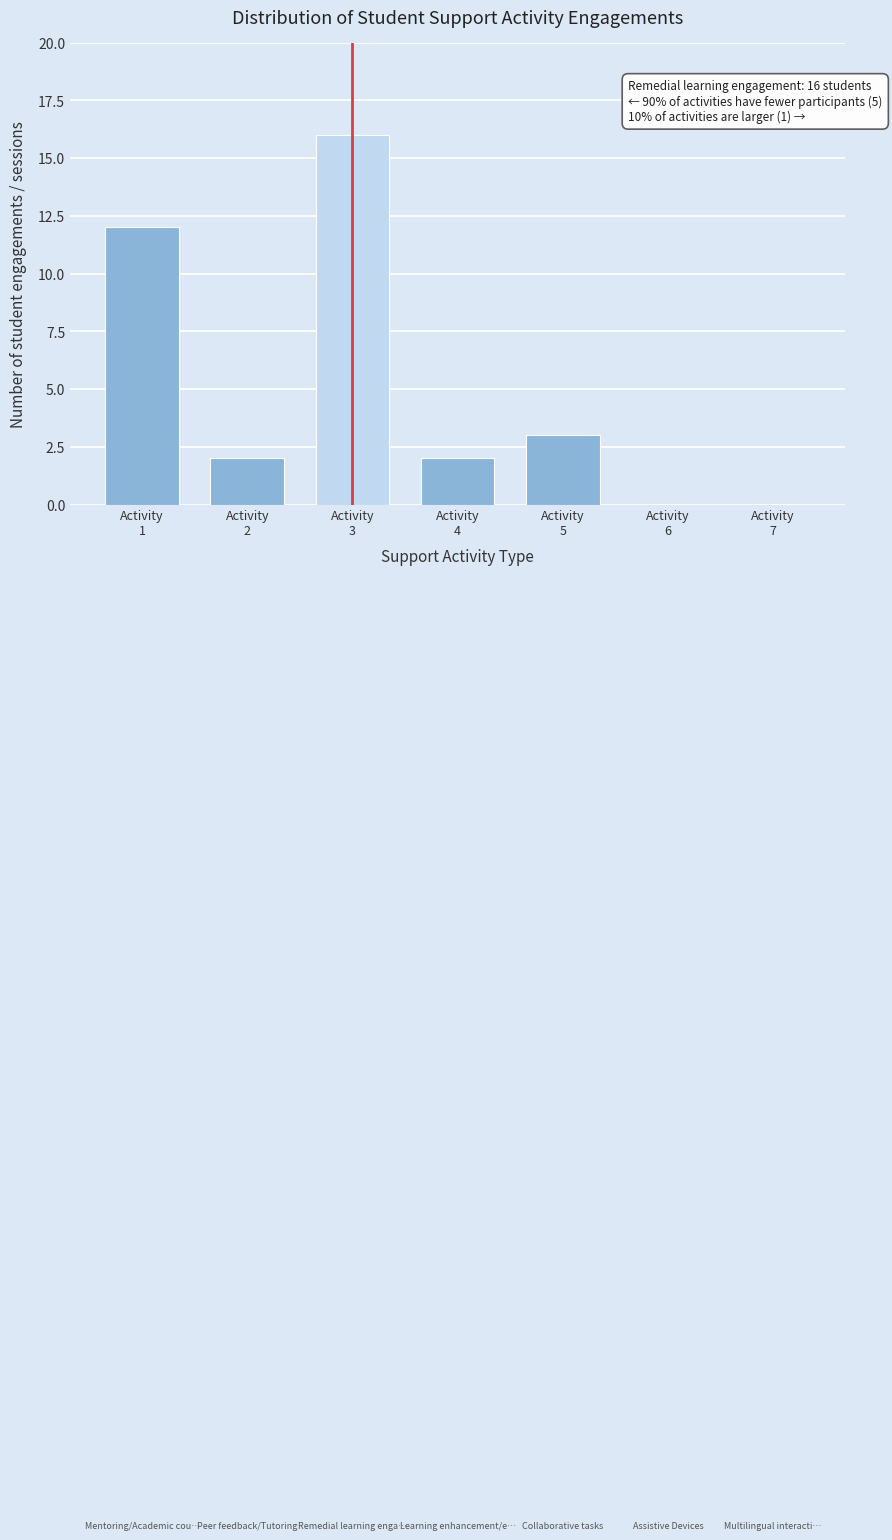

What is the maximum value shown in the chart?

16